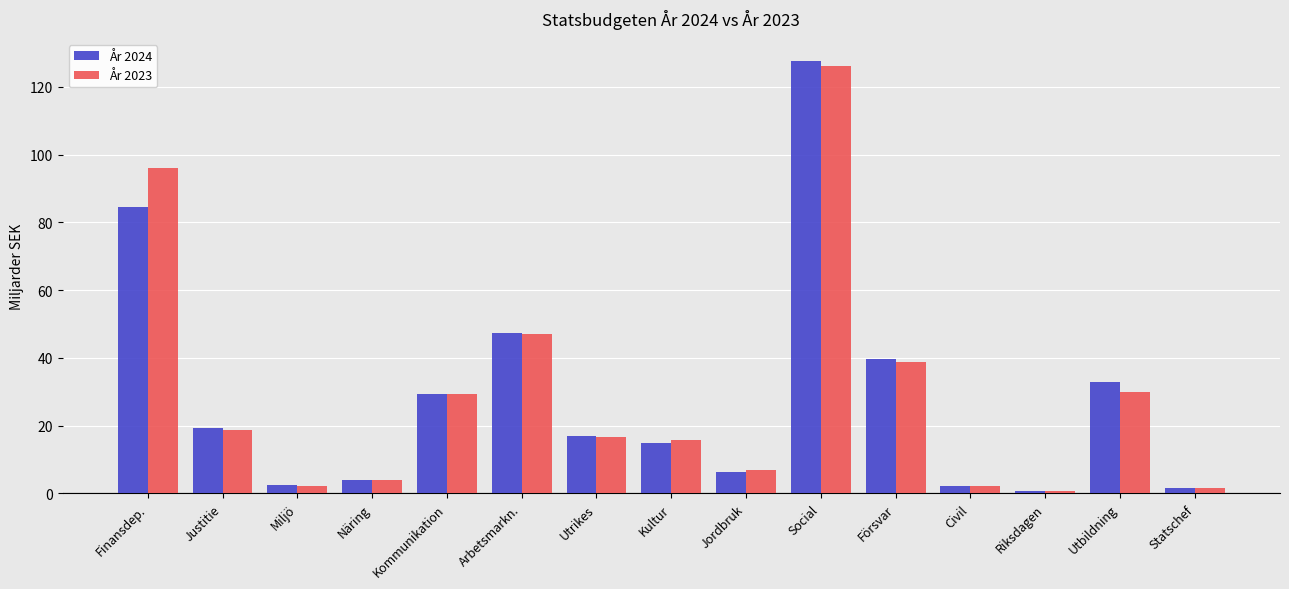

What is the total value across all series at Utbildning?

63.0